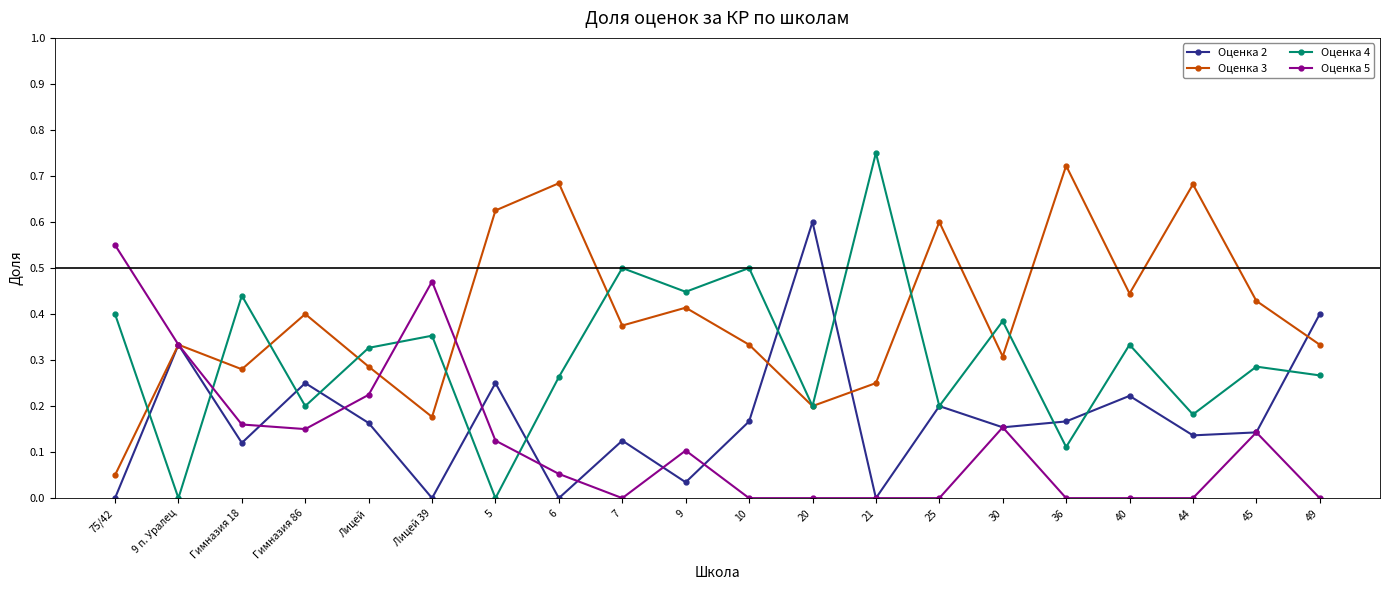

Between 6 and 30, which series saw the biggest shift?

Оценка 3